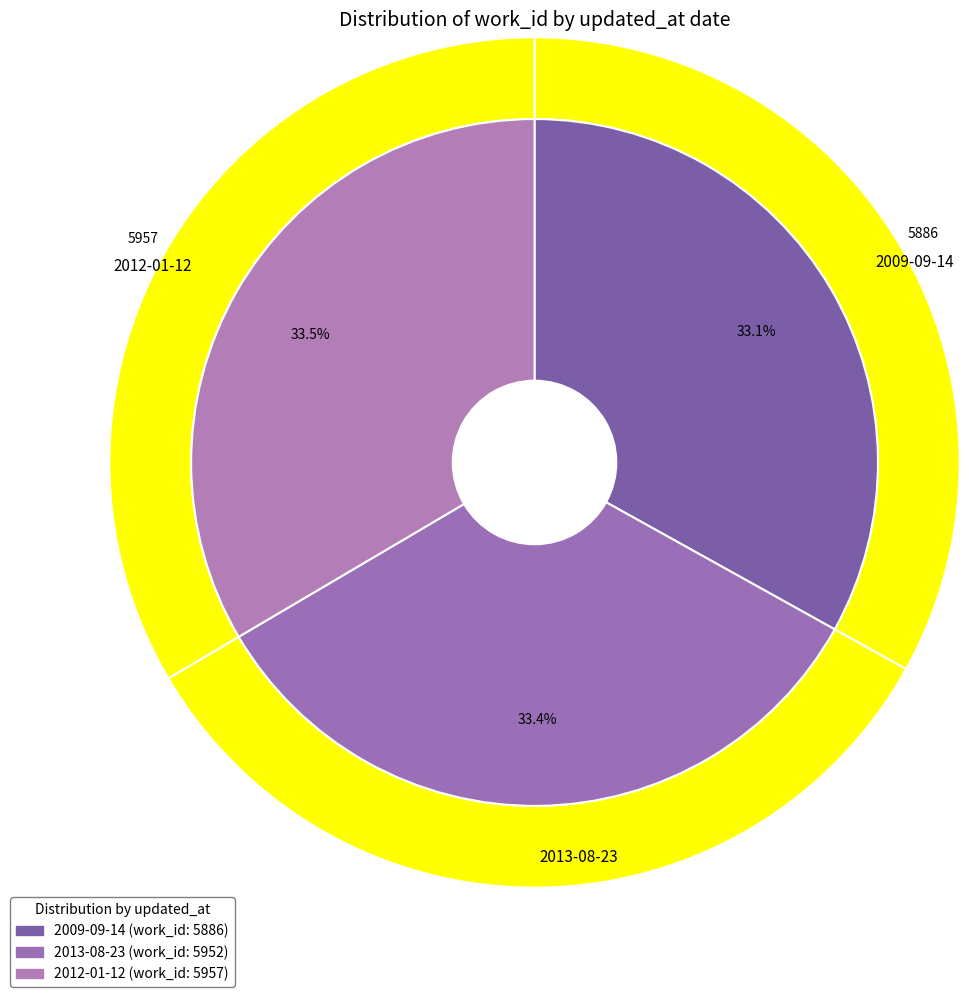

Approximately how many times larger is the value at 2013-08-23 compared to 2009-09-14?

1.0